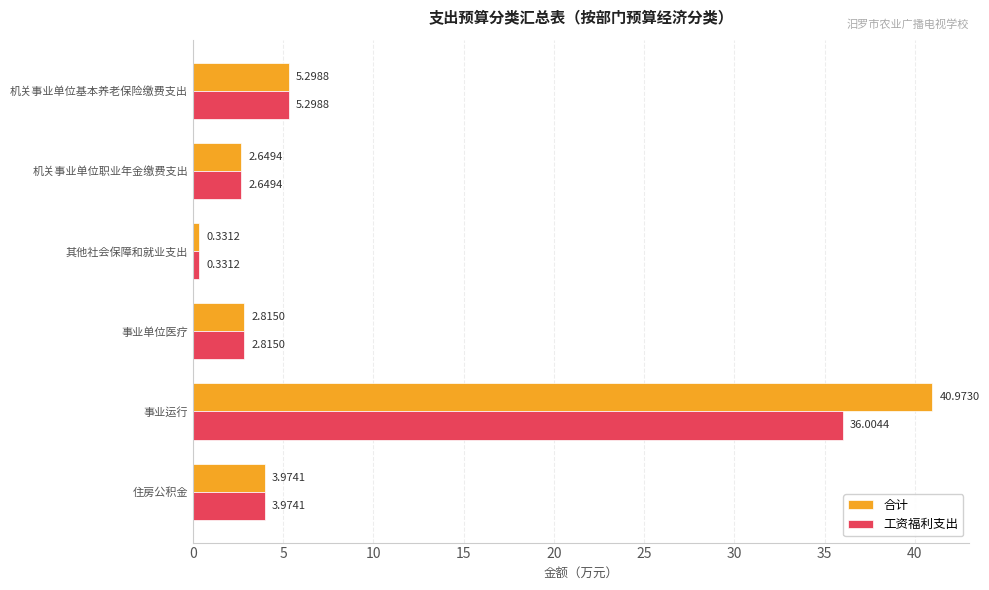

List the series in order of their peak value, highest first.

合计, 工资福利支出